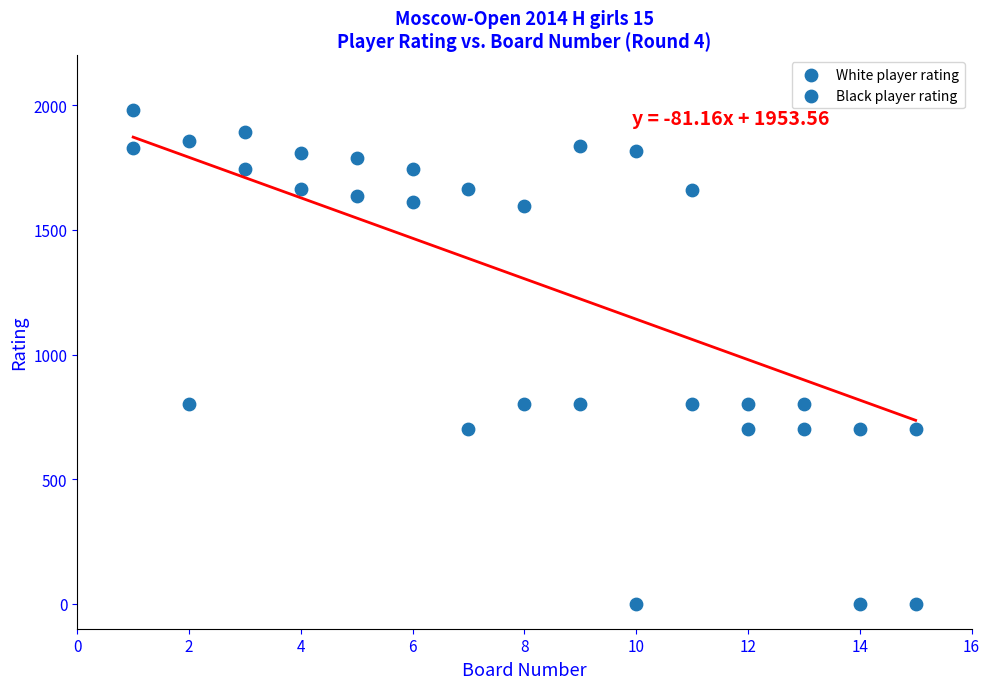

Count the number of points in this scatter plot.

30